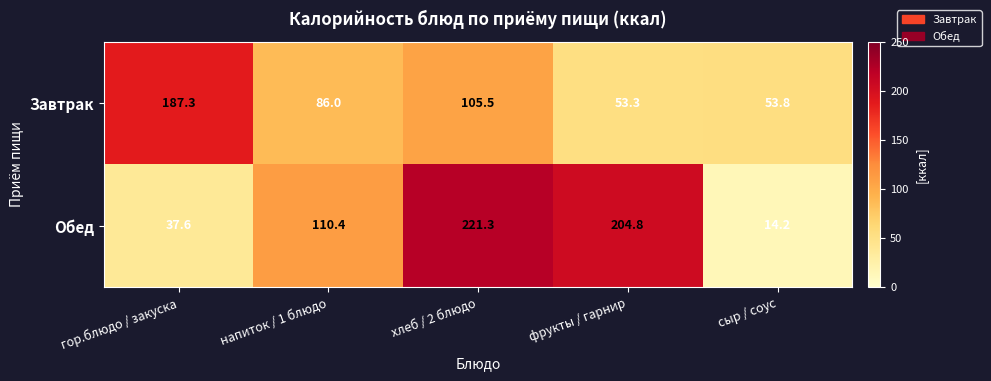

Rank the series at сыр / соус from highest to lowest value.

Завтрак, Обед